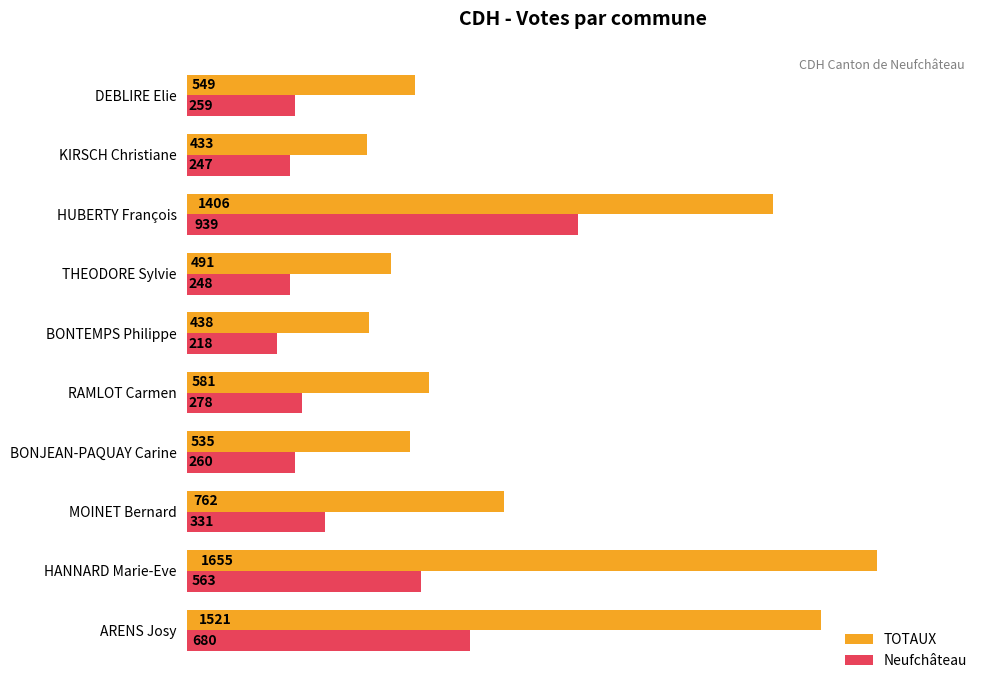

At how many categories does at least one series exceed 747?

4